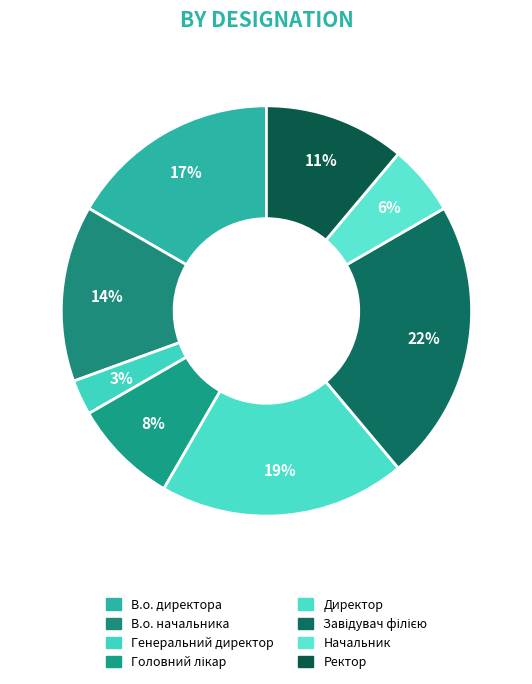

How many segments does this pie chart have?

8